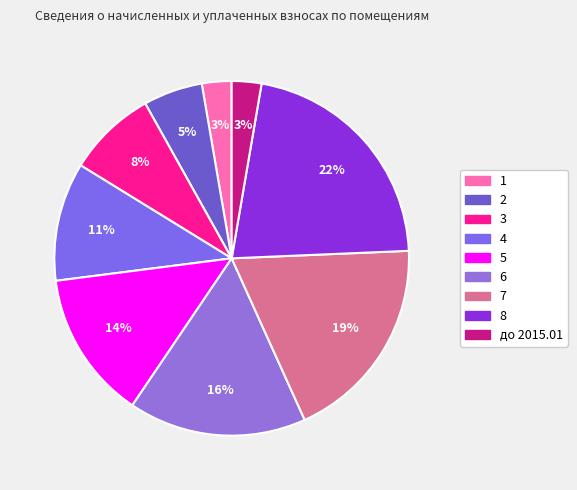

To the nearest percent, what portion does 7 represent?

19%